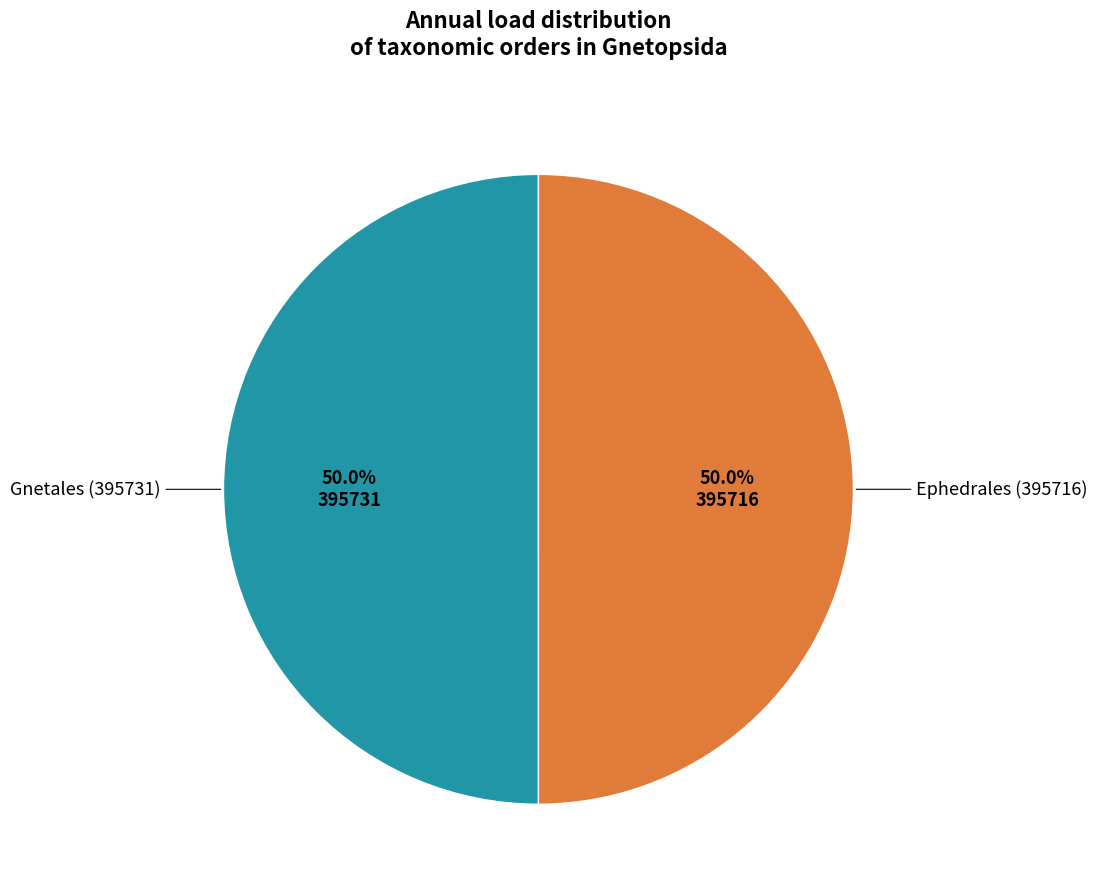

What is the smallest slice in the pie chart?

Ephedrales (395716)